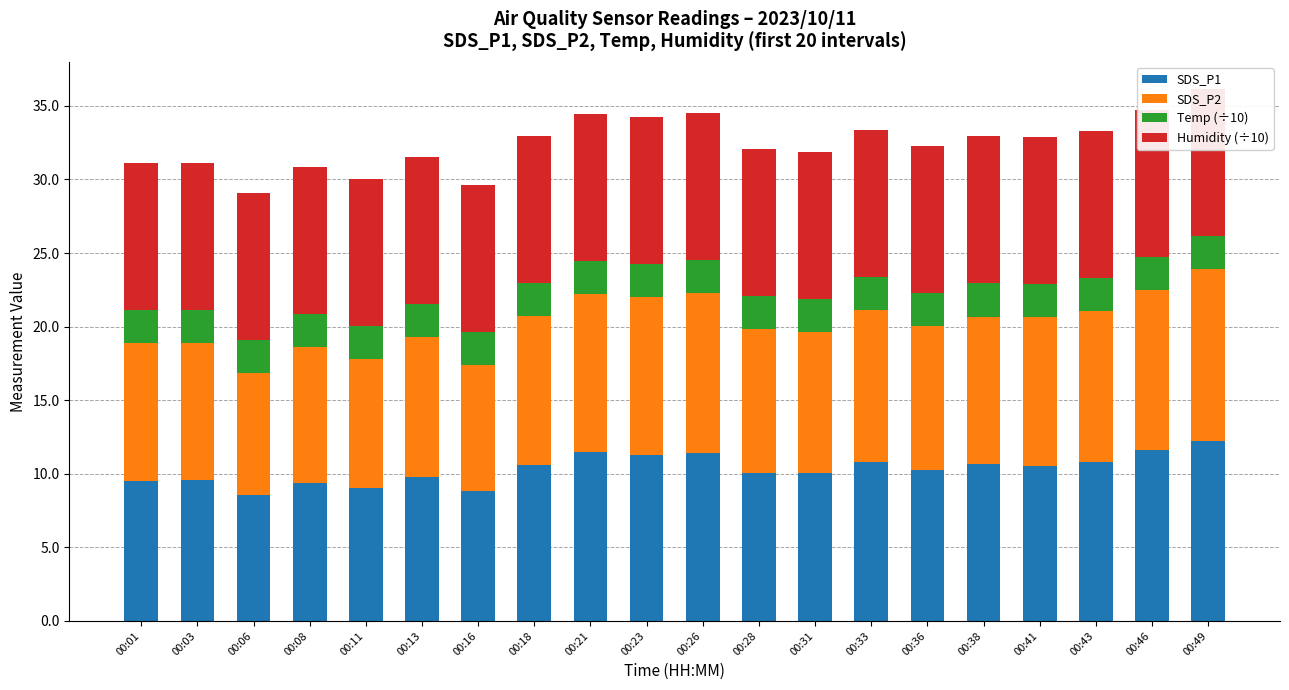

What is the maximum value shown in the chart?

12.2